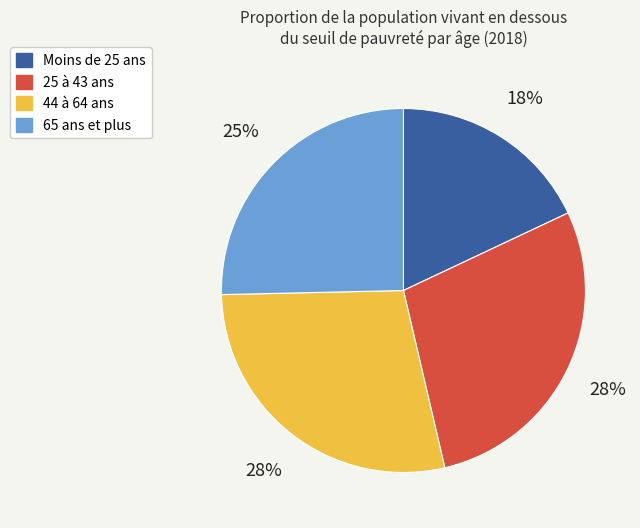

Is there any slice that represents more than half of the pie?

No